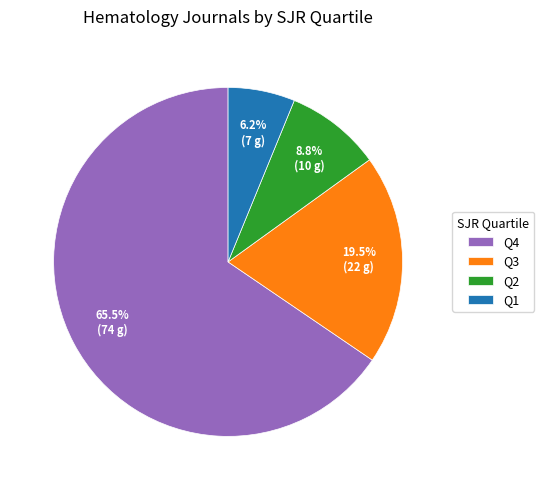

Combined, what portion of the pie is Q4 and Q3?

85.0%